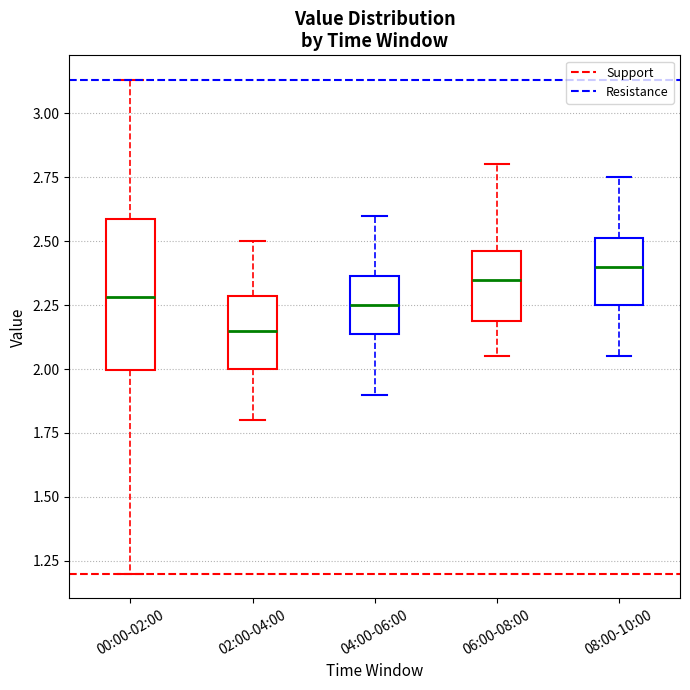

Reading left to right, read every box against the y-axis: the position of its median line, the range the box covers, and the ends of its whiskers. The values are not printed on the chart, so give them approximately, as read against the axis.

00:00-02:00: median 2.30, box 2.00 to 2.60, whiskers 1.20 to 3.15
02:00-04:00: median 2.15, box 2.00 to 2.30, whiskers 1.80 to 2.50
04:00-06:00: median 2.25, box 2.15 to 2.35, whiskers 1.90 to 2.60
06:00-08:00: median 2.35, box 2.20 to 2.45, whiskers 2.05 to 2.80
08:00-10:00: median 2.40, box 2.25 to 2.50, whiskers 2.05 to 2.75